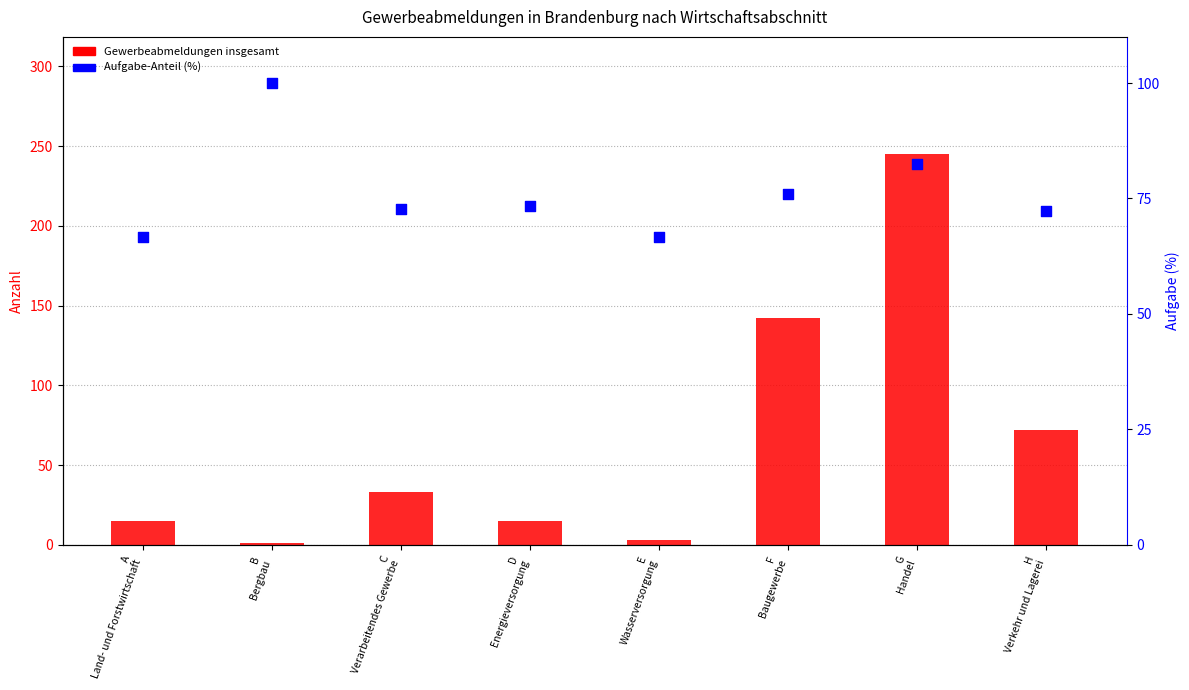

What is the total value across all series at C
Verarbeitendes Gewerbe?

105.7